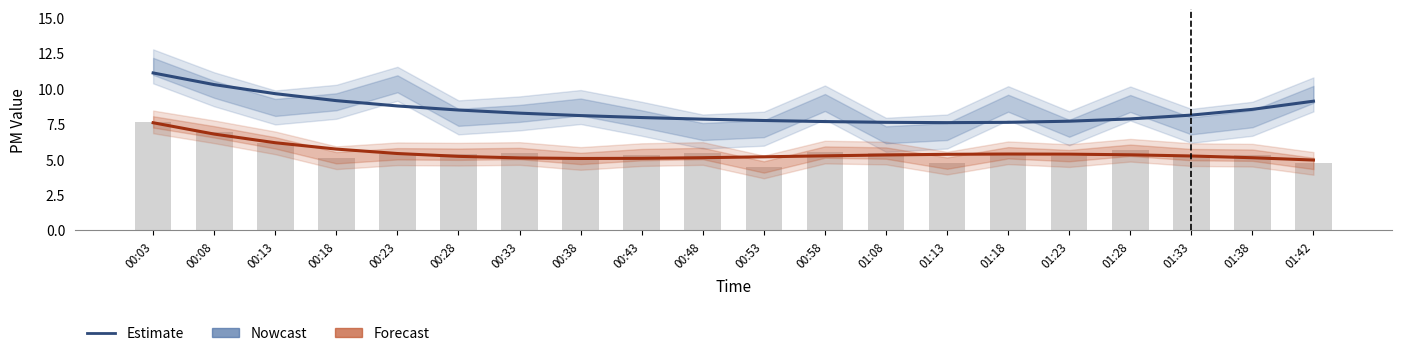

Which has a higher value, 00:18 or 01:18?

00:18